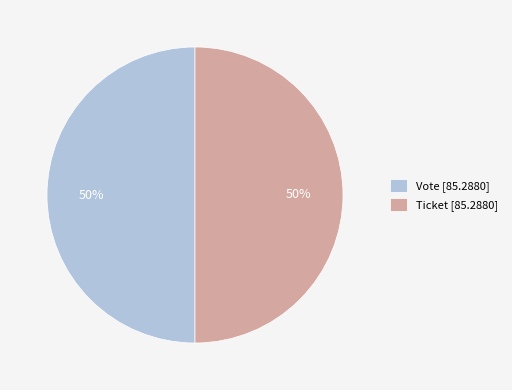

Do Ticket [85.2880] and Vote [85.2880] together represent more than half of the pie?

Yes